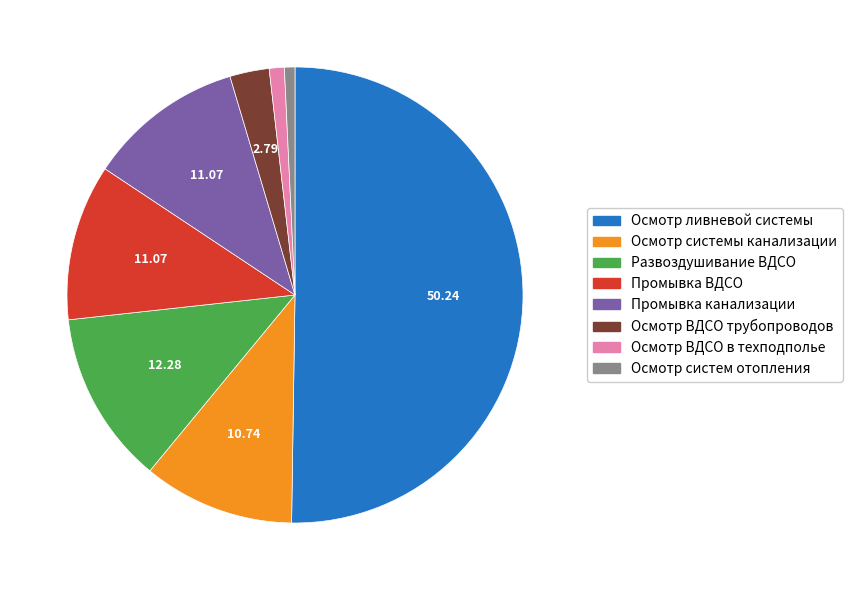

How many segments does this pie chart have?

8